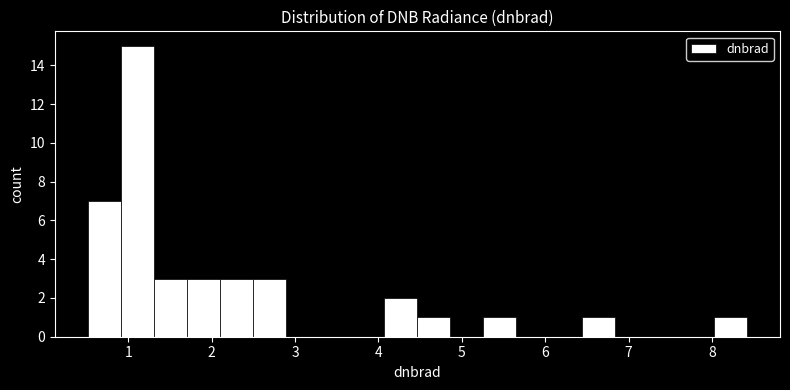

Read against the x-axis, roughly where is the centre of the tallest bar?

1.1